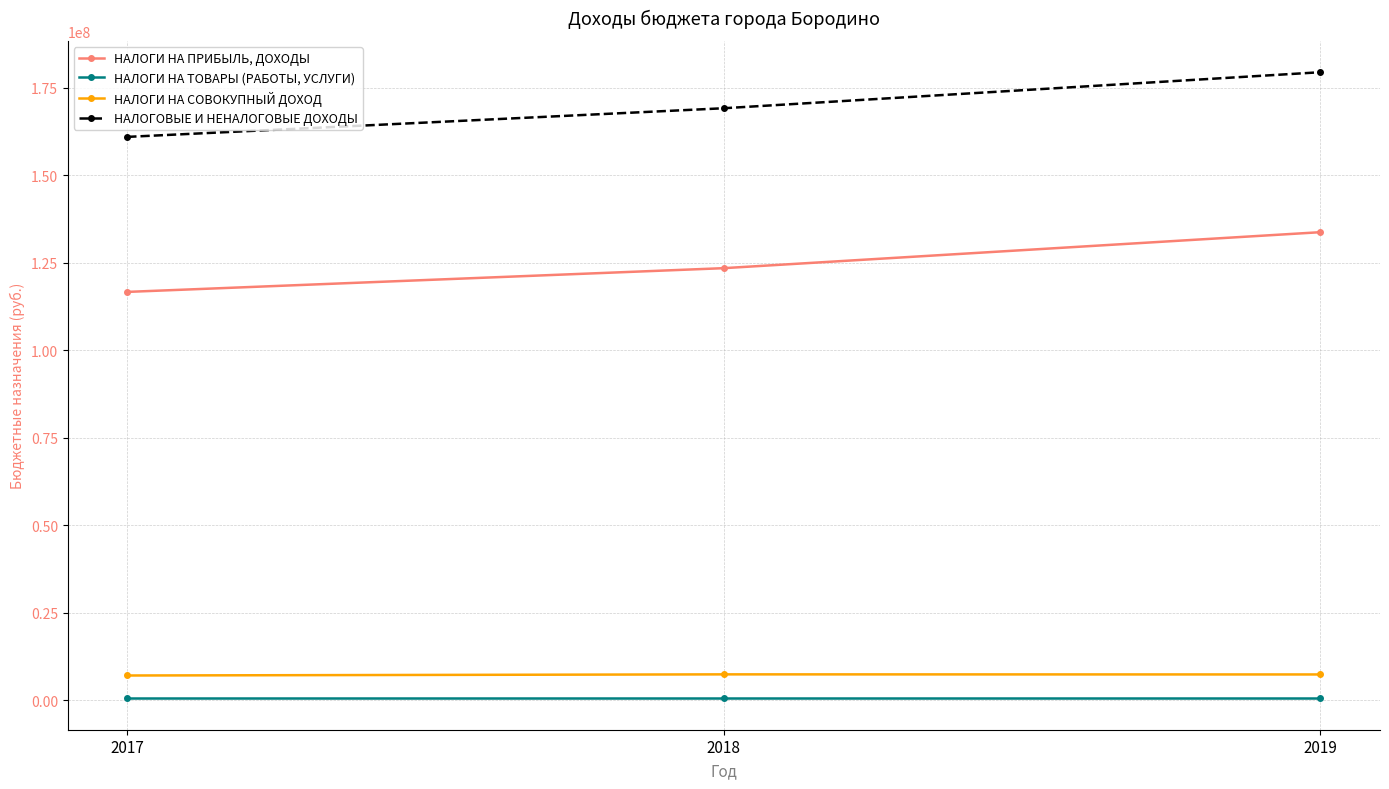

What is the greatest value displayed?

179408302.8